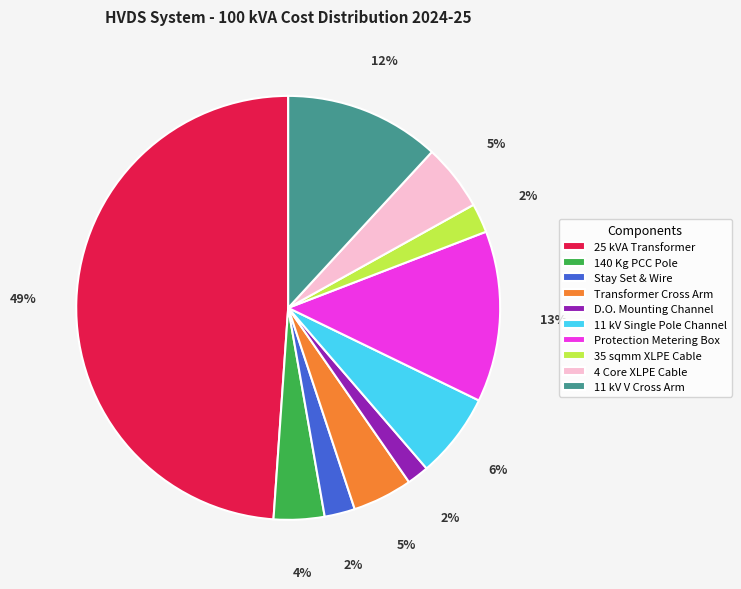

Which category has the biggest portion of the pie?

25 kVA Transformer